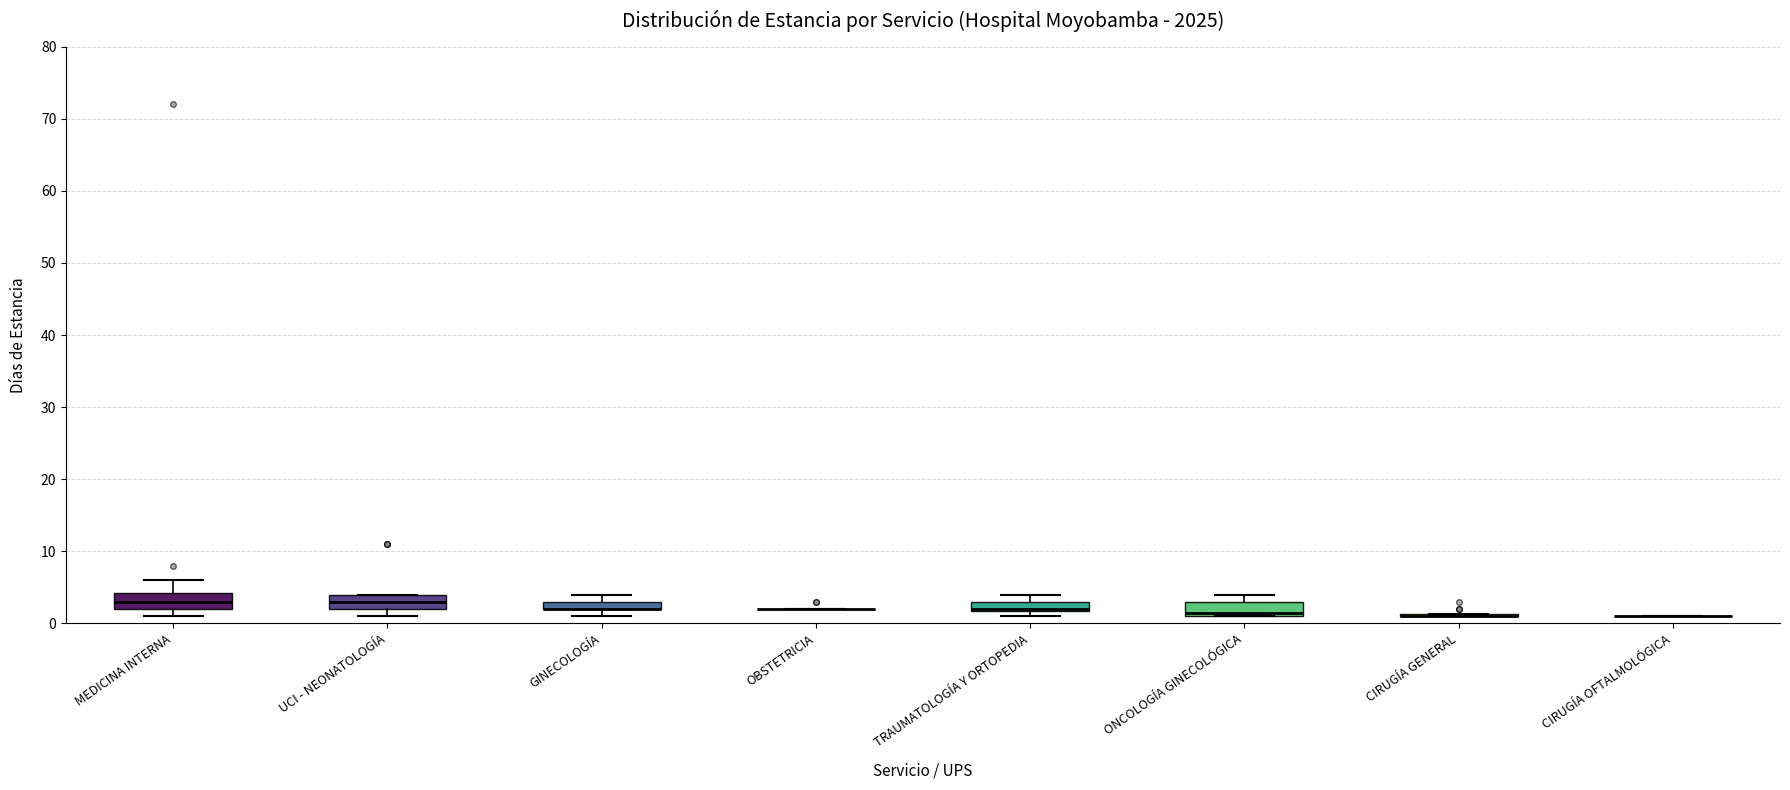

Where does the median line of the box for ONCOLOGÍA GINECOLÓGICA sit on the y-axis? The values are not printed on the chart, so give them approximately, as read against the axis.

2